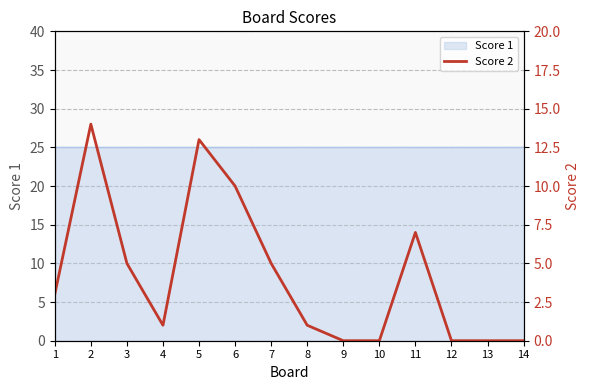

Rank the categories by value from highest to lowest.

2, 5, 6, 11, 3, 7, 1, 4, 8, 9, 10, 12, 13, 14